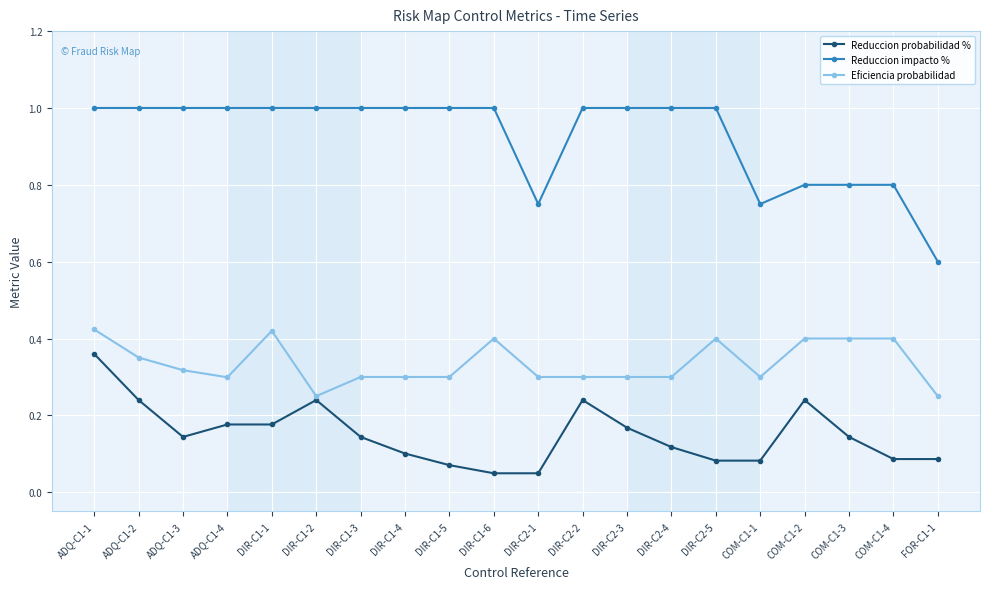

True or false: Reduccion probabilidad % and Reduccion impacto % intersect in this chart.

False